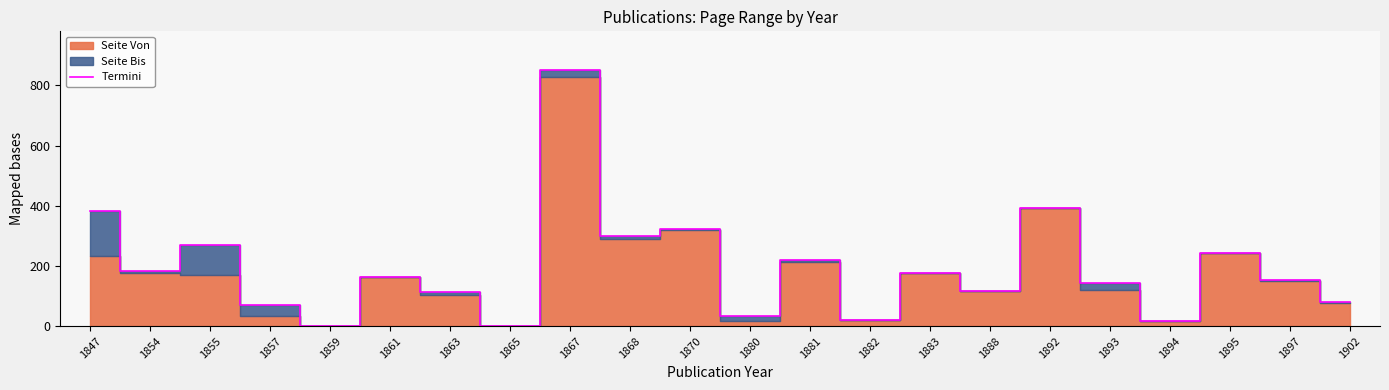

Which category has the lowest value across all series?

1859